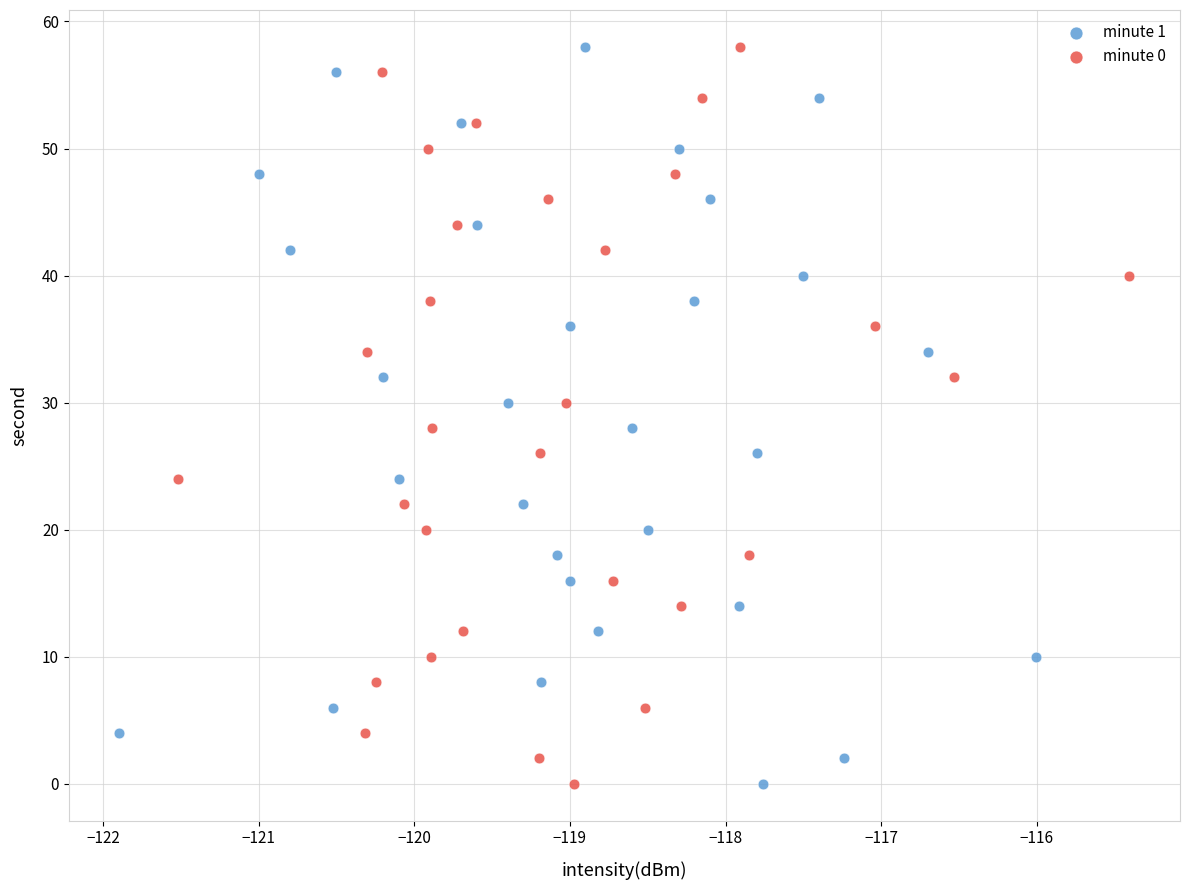

What are all the series names shown in the legend?

minute 1, minute 0